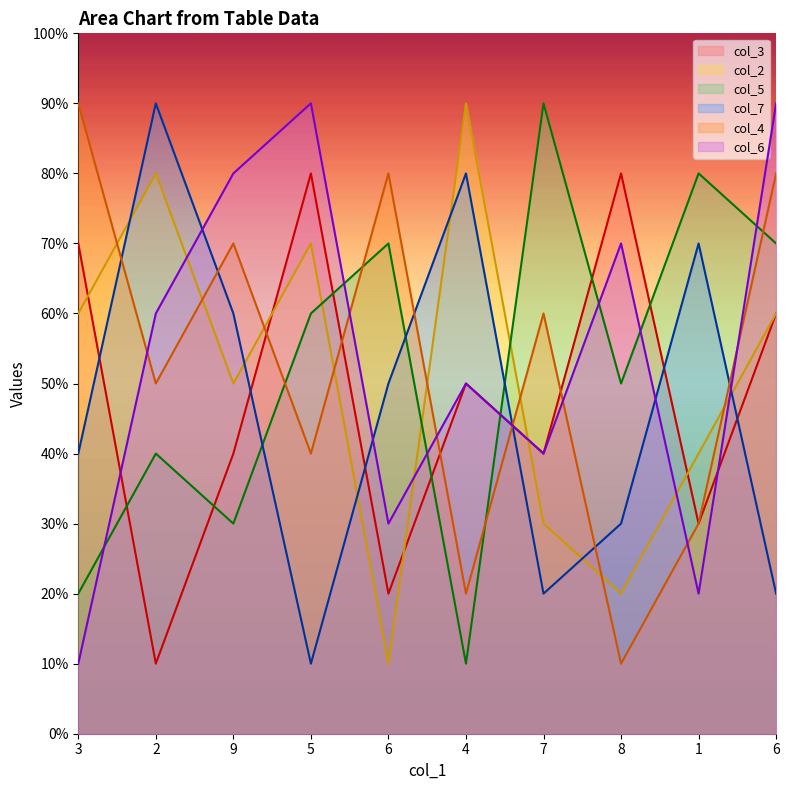

Which category has the highest value in the col_7 series?

2